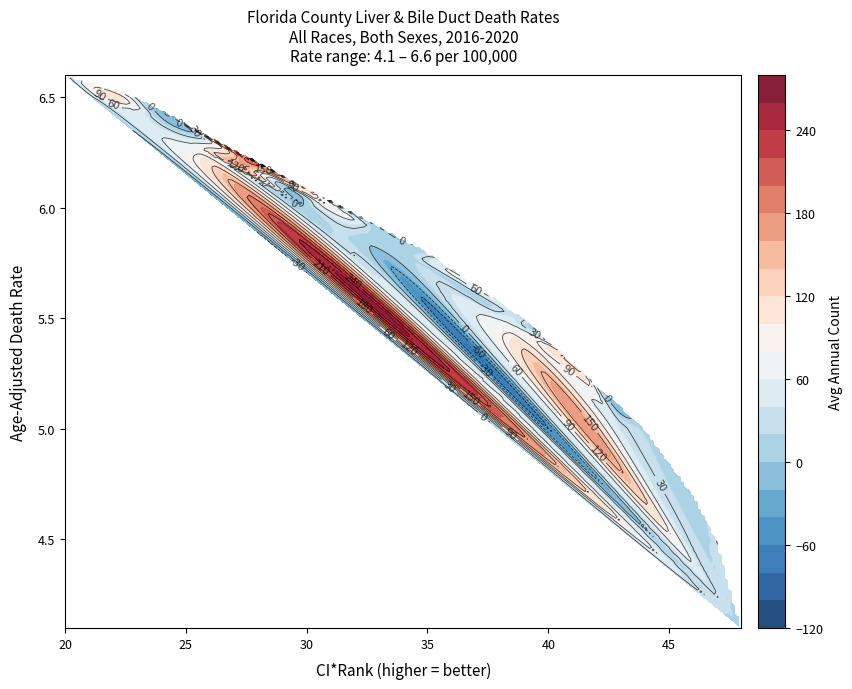

At how many categories does at least one series exceed 196?

1